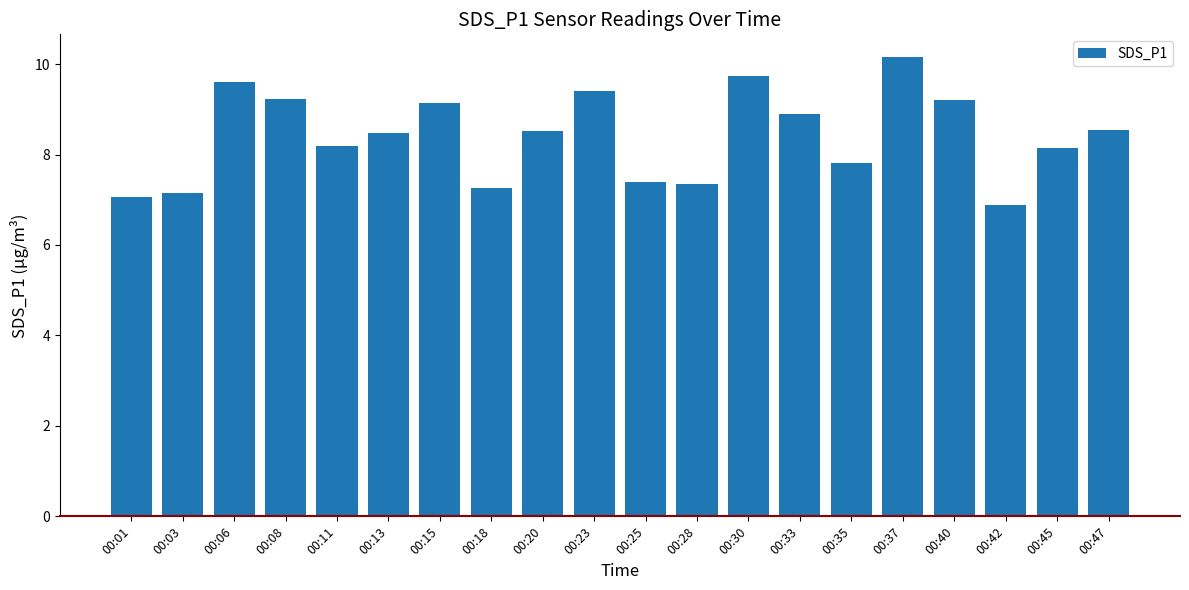

What is the approximate value at 00:06?

9.6